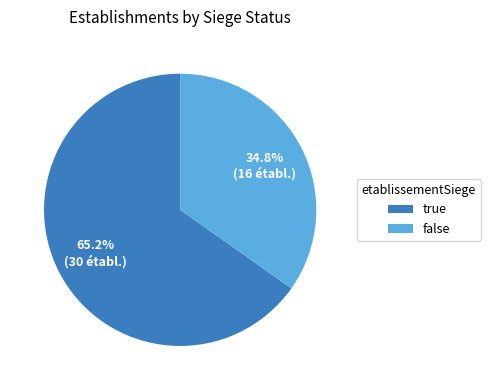

True or false: true accounts for 65% of the total.

True